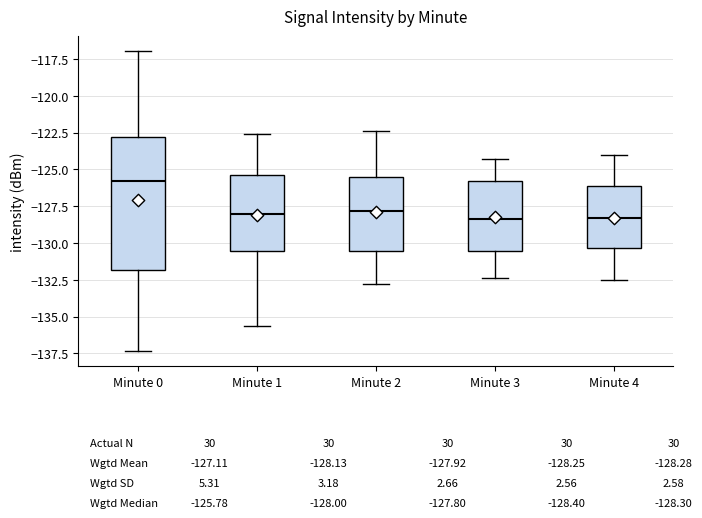

Comparing the boxes themselves (not the whiskers), which one is the tallest?

Minute 0